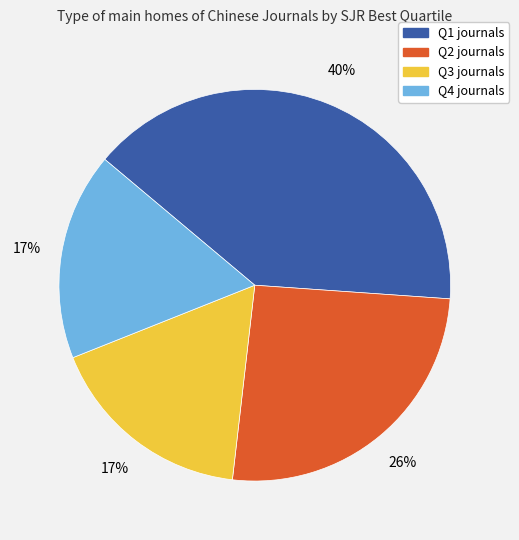

How many segments does this pie chart have?

4